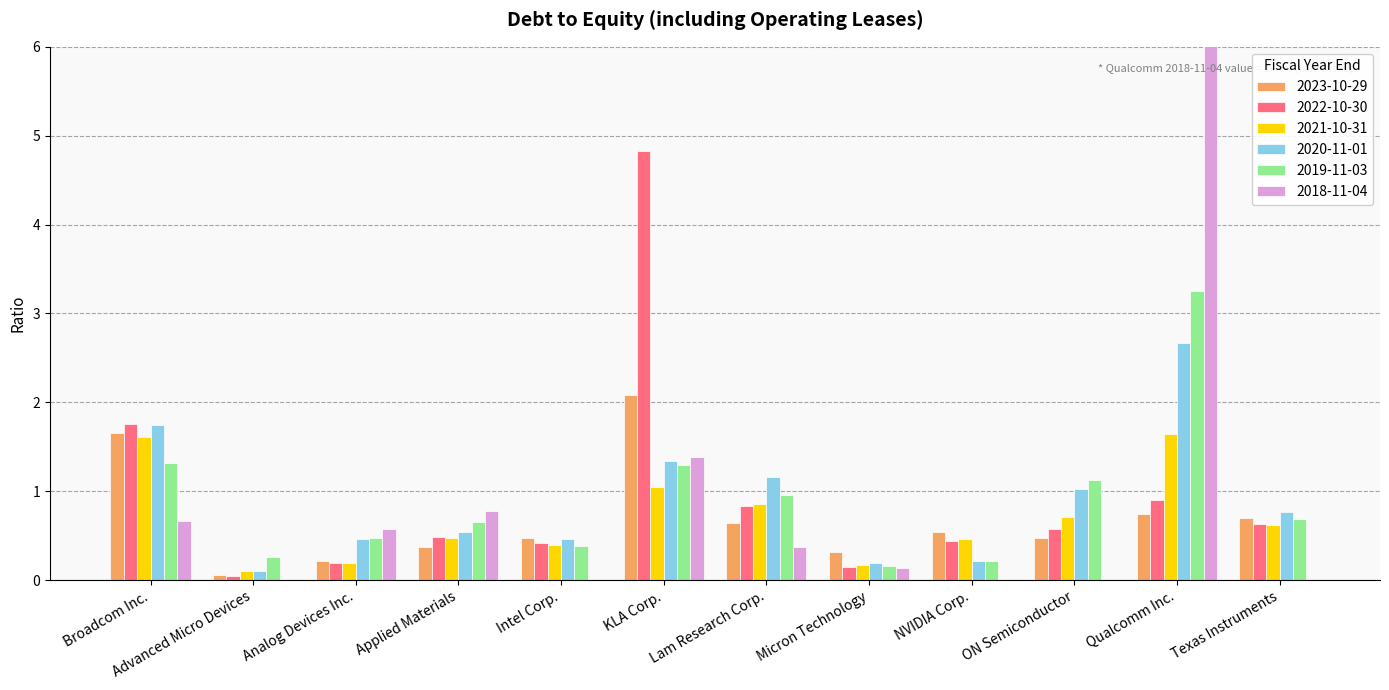

Which has a higher value, Qualcomm Inc. or Advanced Micro Devices?

Qualcomm Inc.